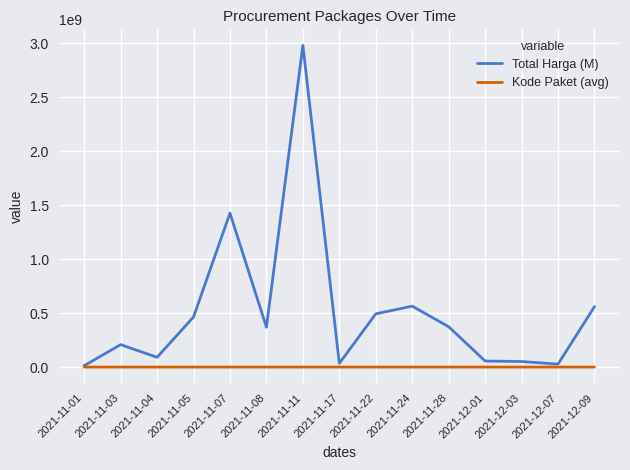

Is the value of Kode Paket (avg) at 2021-11-07 greater than the value of Total Harga (M) at 2021-11-24?

No